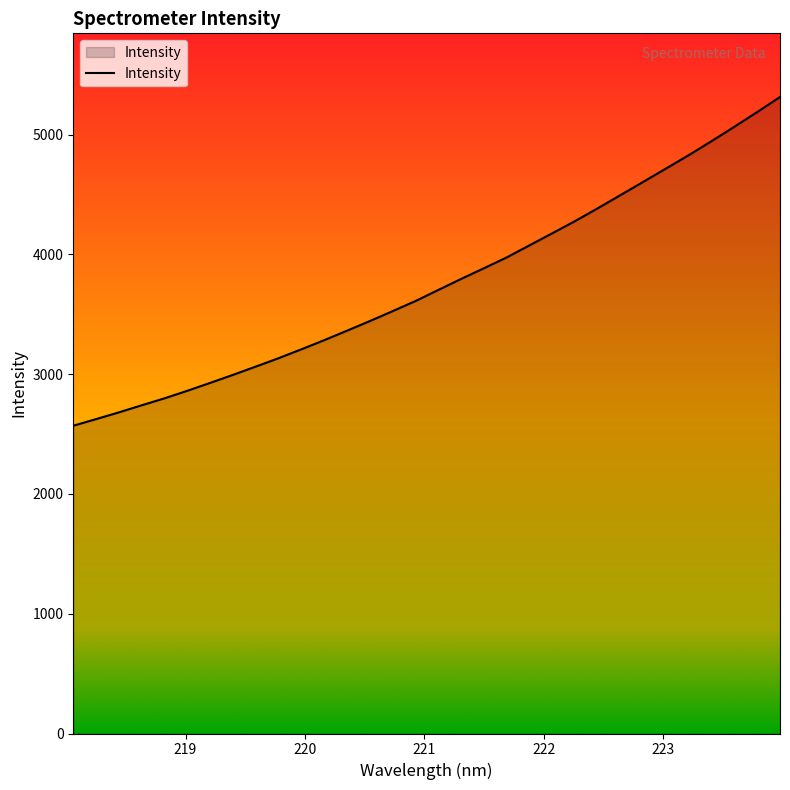

What is the smallest value displayed?

2570.0